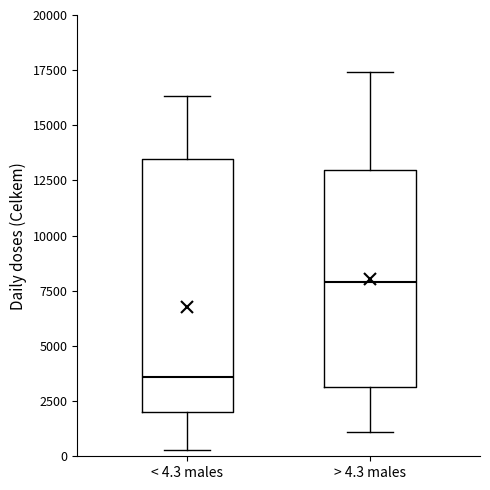

Where does the upper whisker of the box for > 4.3 males end on the y-axis? The values are not printed on the chart, so give them approximately, as read against the axis.

17500